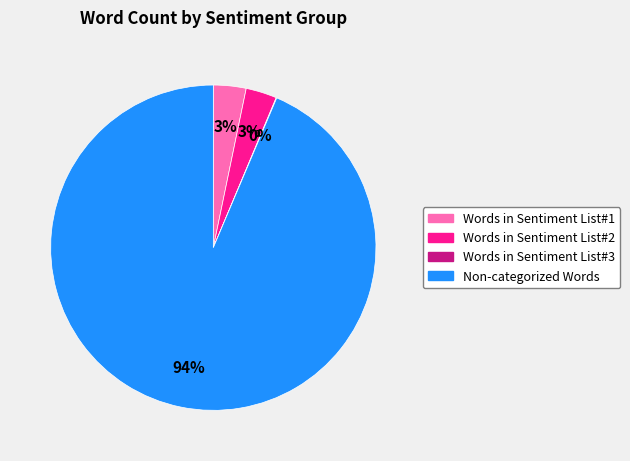

Is it true that Words in Sentiment List#2 is 16% of the pie?

False